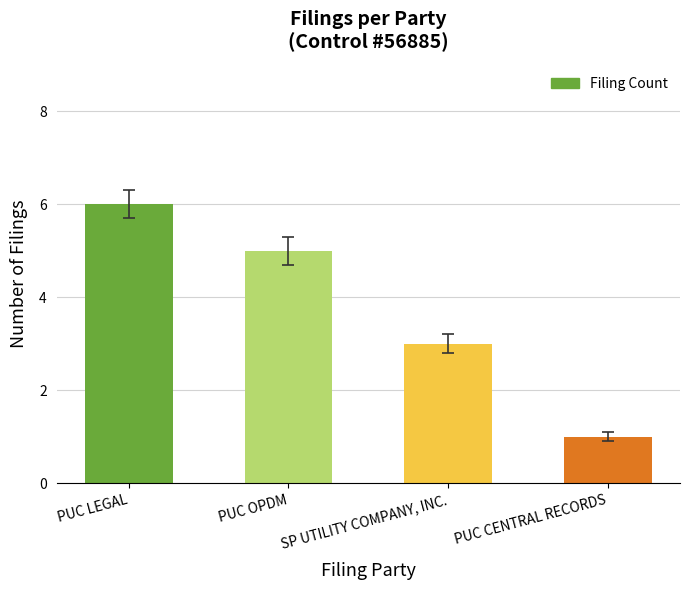

How many bars are there in total?

4